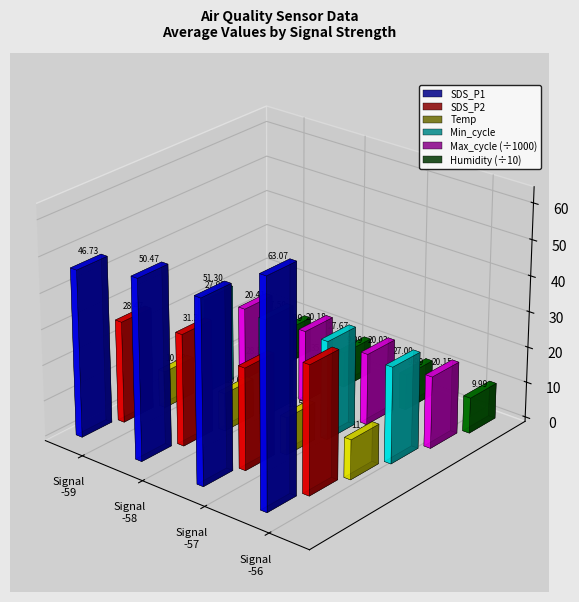

What is the smallest value displayed?

10.0